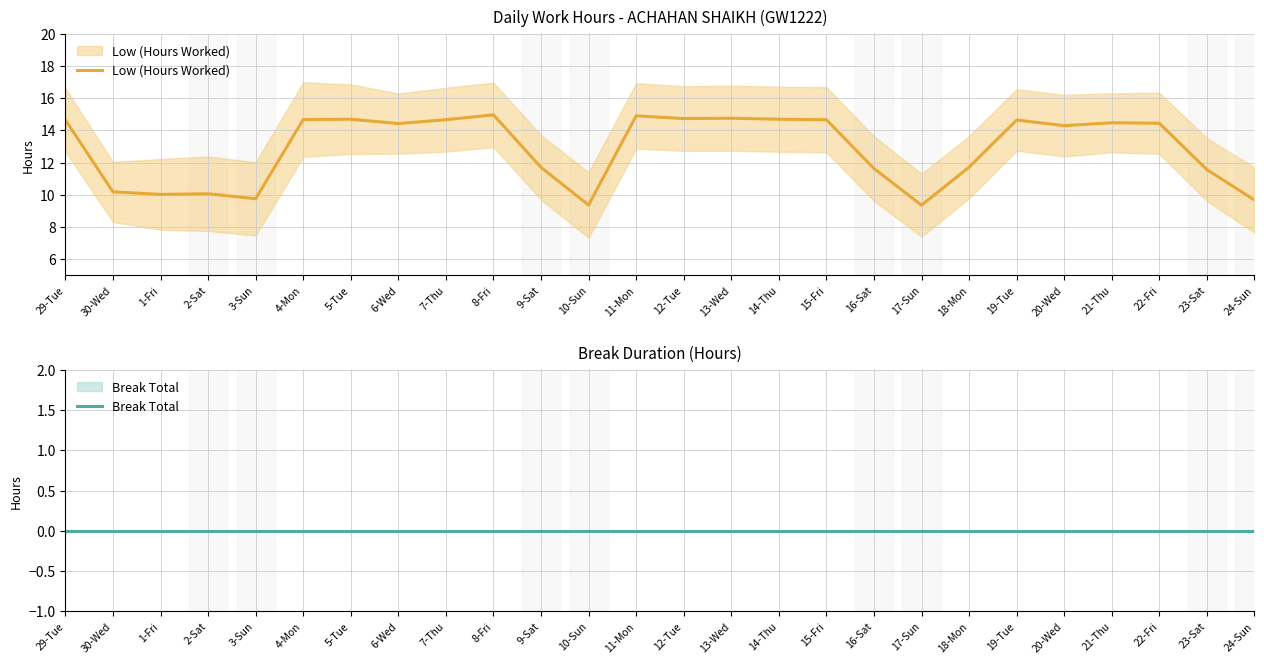

True or false: Break Total and Low (Hours Worked) intersect in this chart.

False